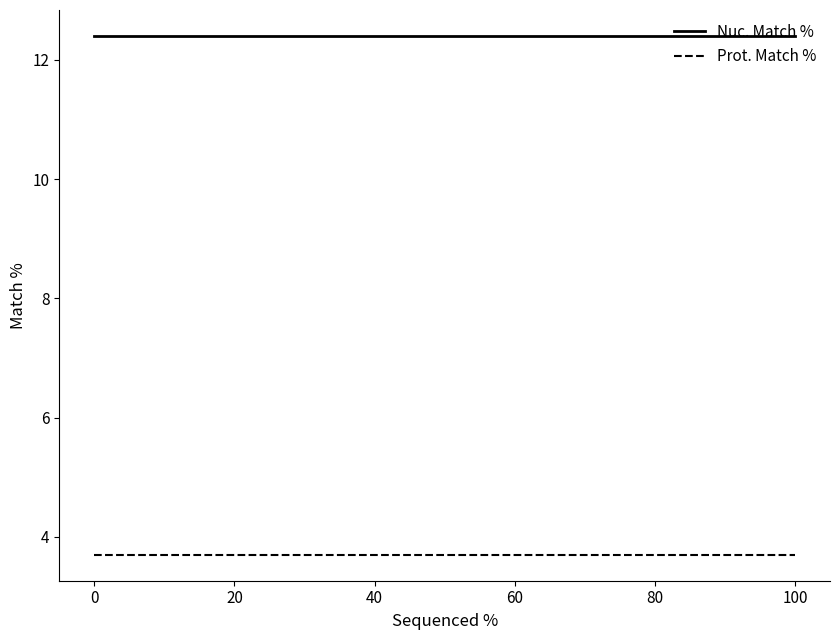

Between 0 and 100, which series saw the biggest shift?

Nuc. Match %